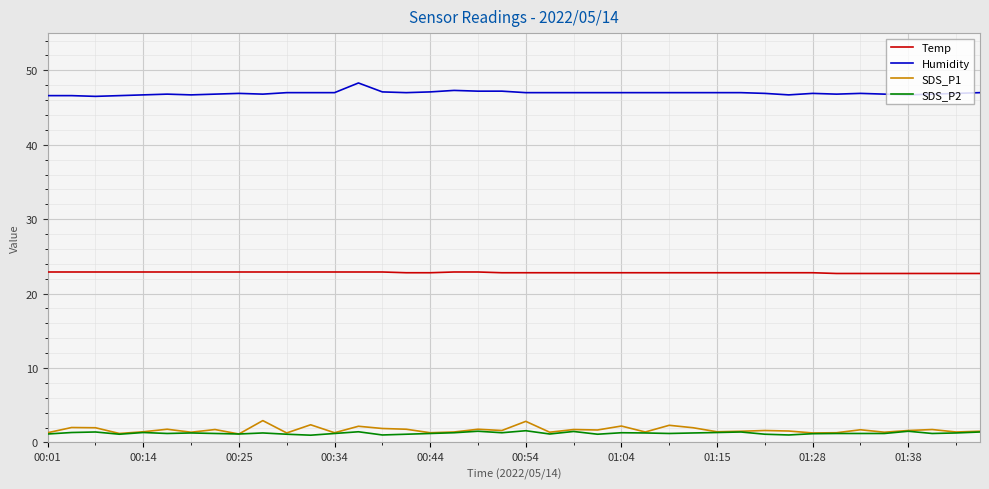

True or false: Temp and Humidity cross at least once.

False